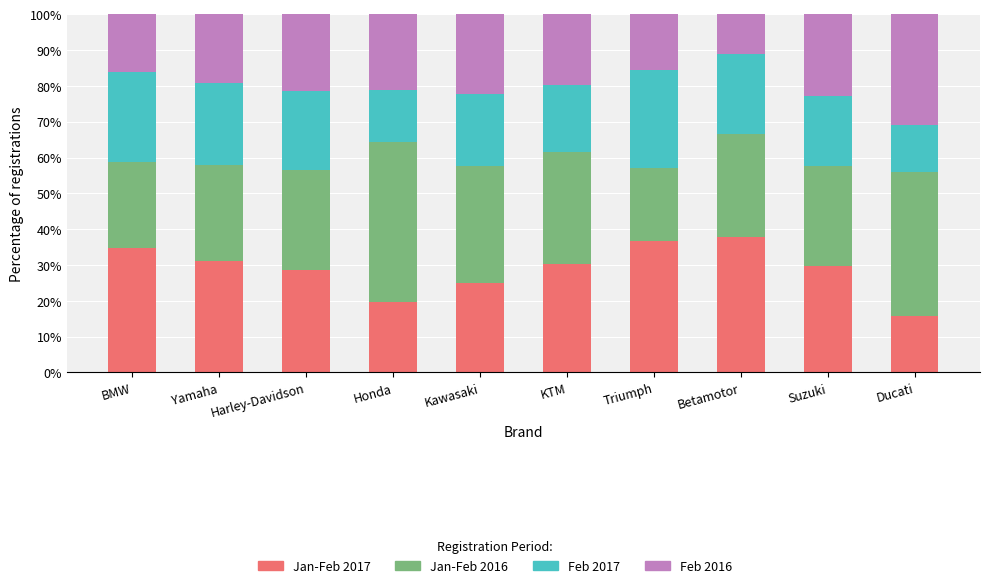

What is the total value across all series at Suzuki?

100.0